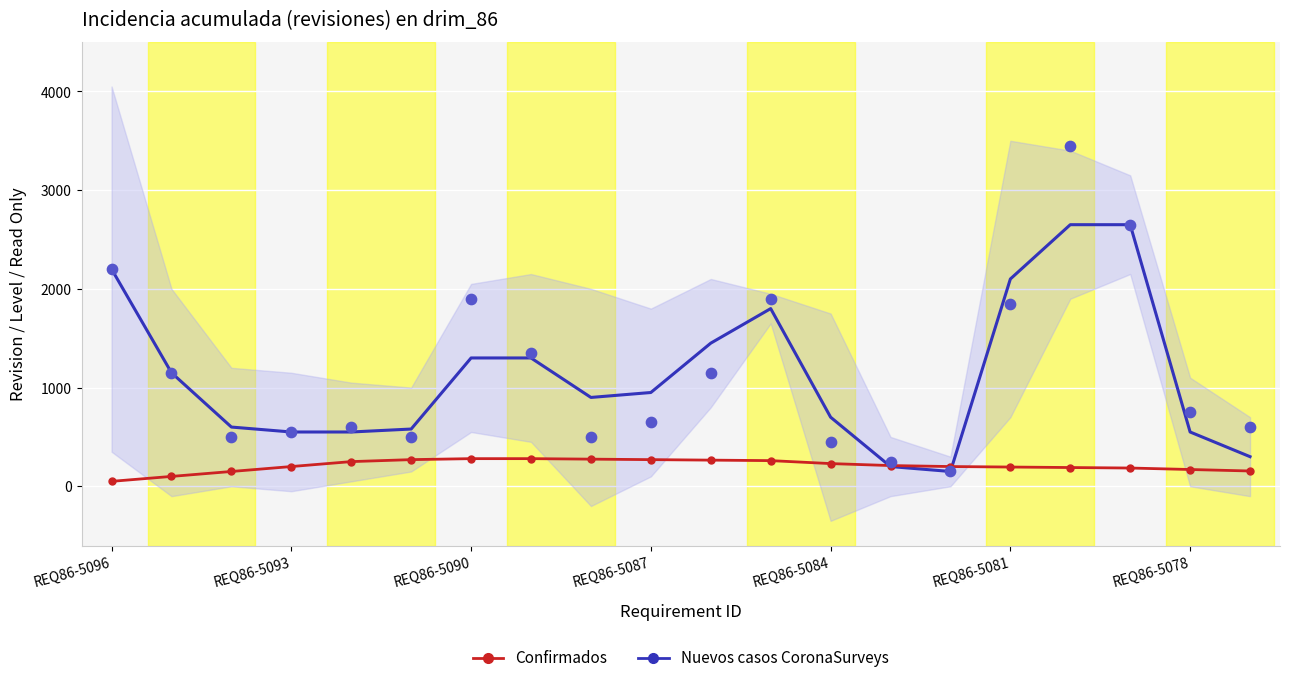

At which category is the sum across all series the highest?

16